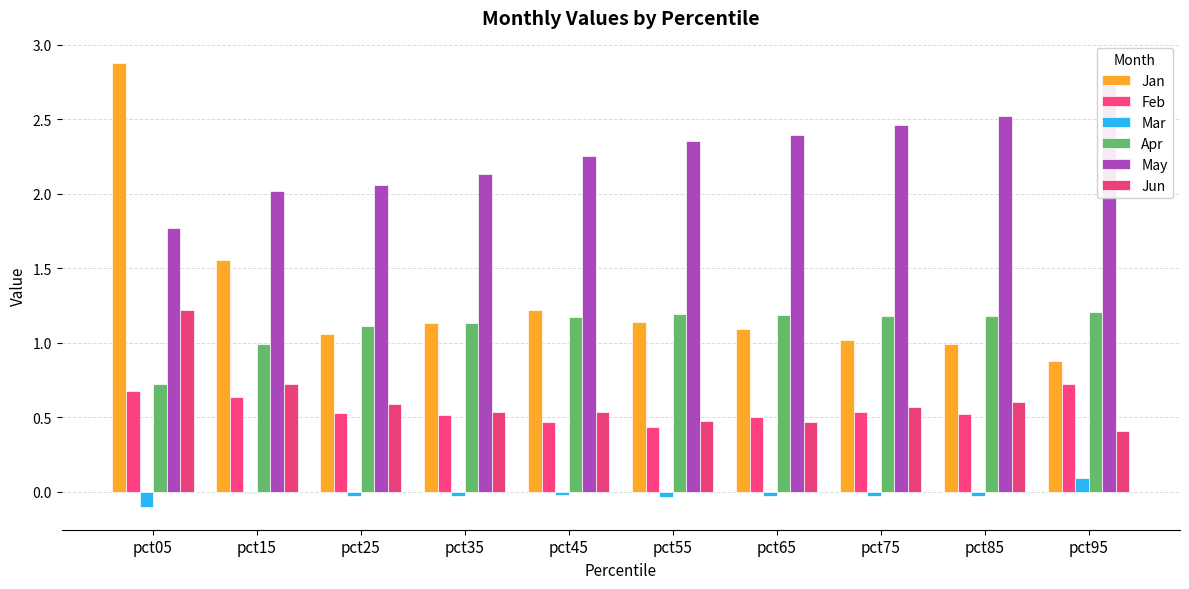

Count the Jun values in the range 0 to 1.

9